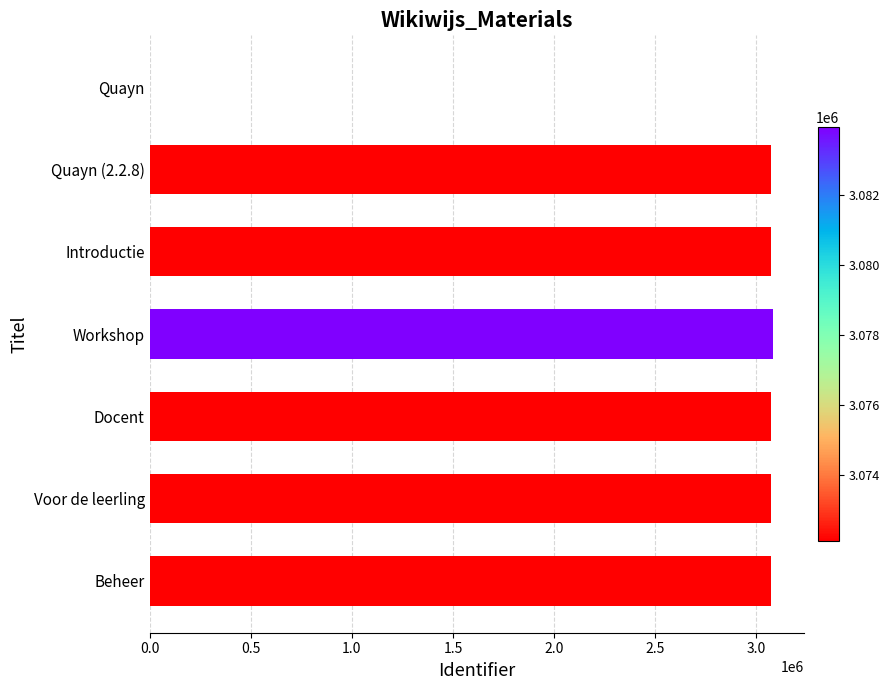

The chart shows a value of 3083953 at Workshop. True or false?

True